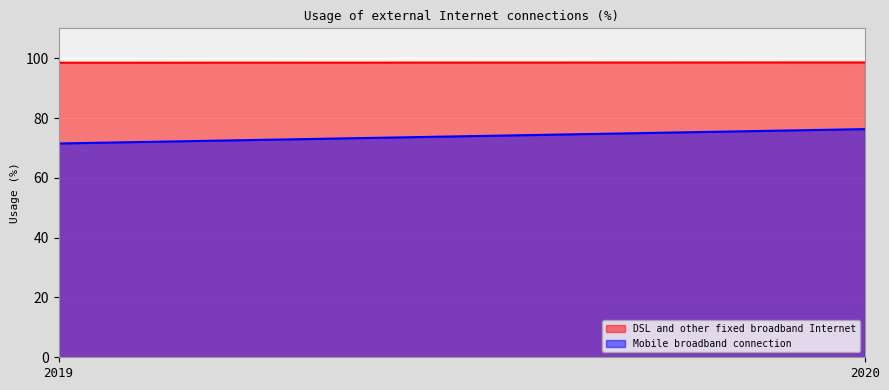

Rank the series at 2020 from highest to lowest value.

DSL and other fixed broadband Internet, Mobile broadband connection